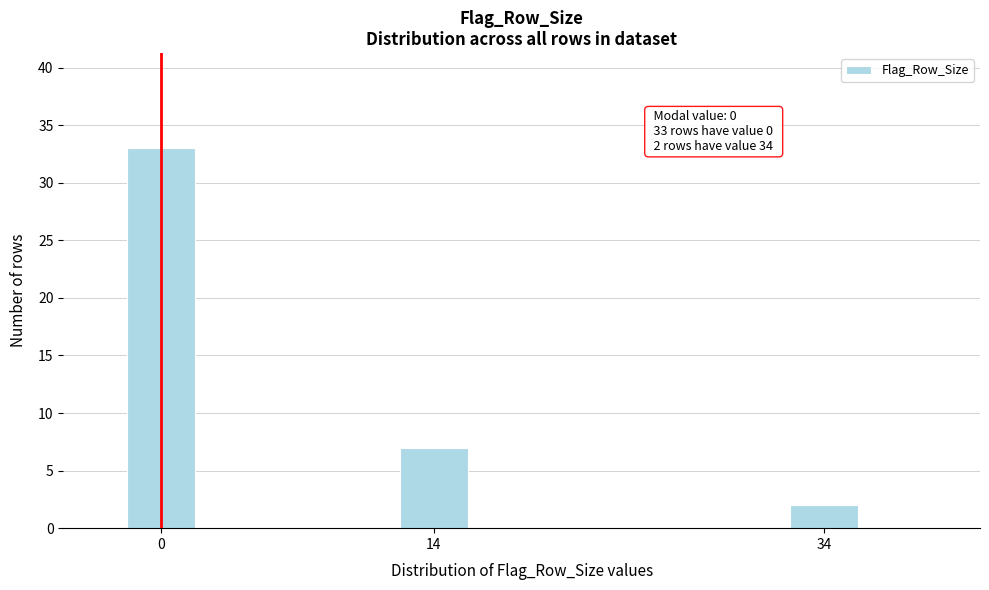

Reading left to right, list all the values displayed in this chart.

0=33	14=7	34=2